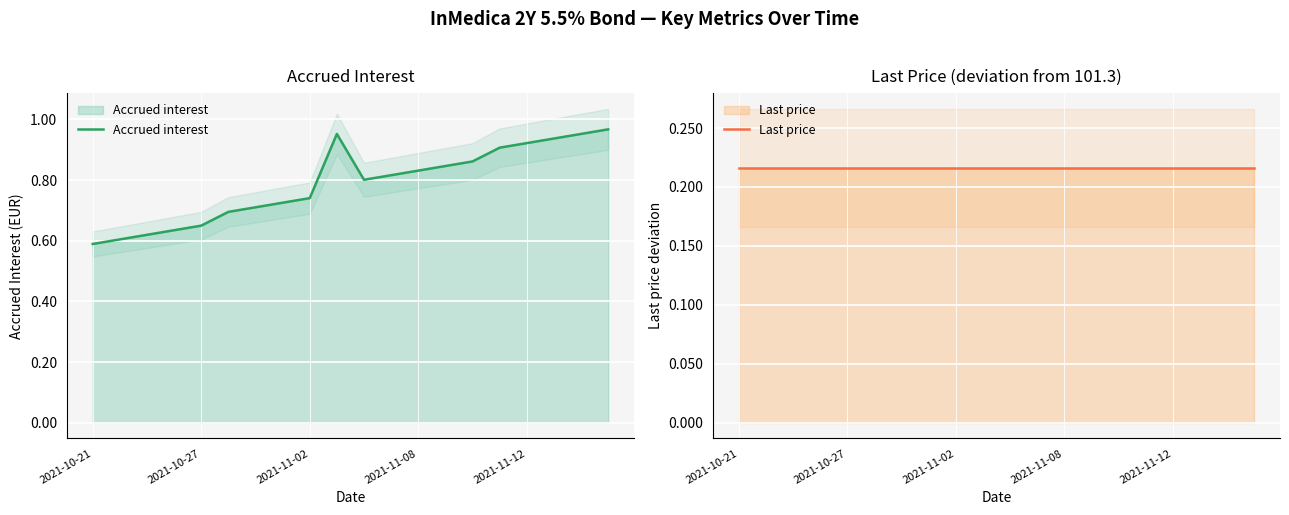

What is the total value across all series at 17?

1.2